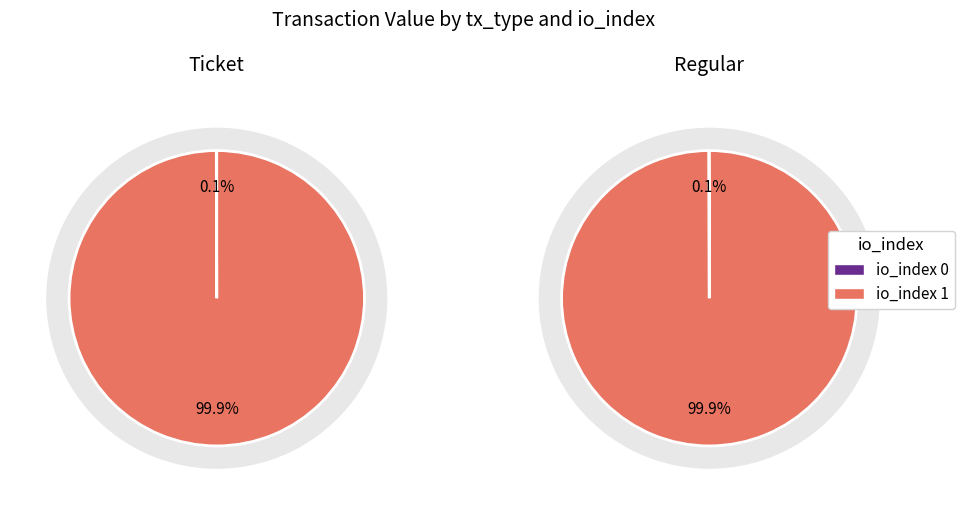

To the nearest percent, what percentage of the pie is io_index 1?

100%